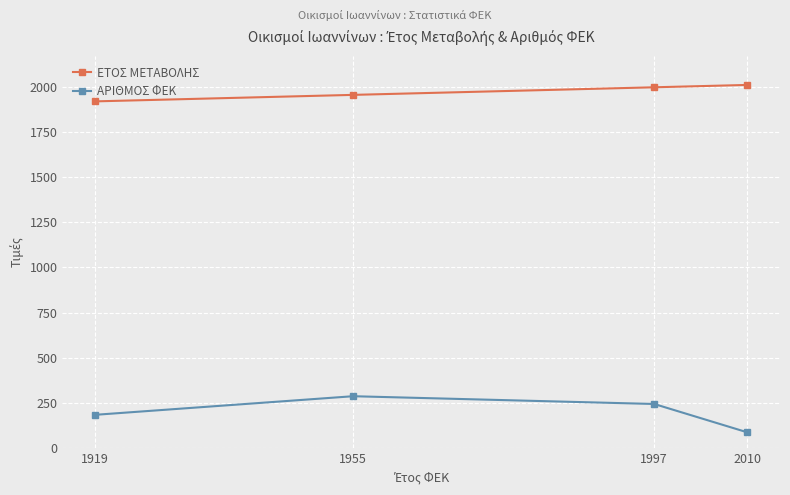

What is the difference between the maximum and minimum values in the ΑΡΙΘΜΟΣ ΦΕΚ series?

200